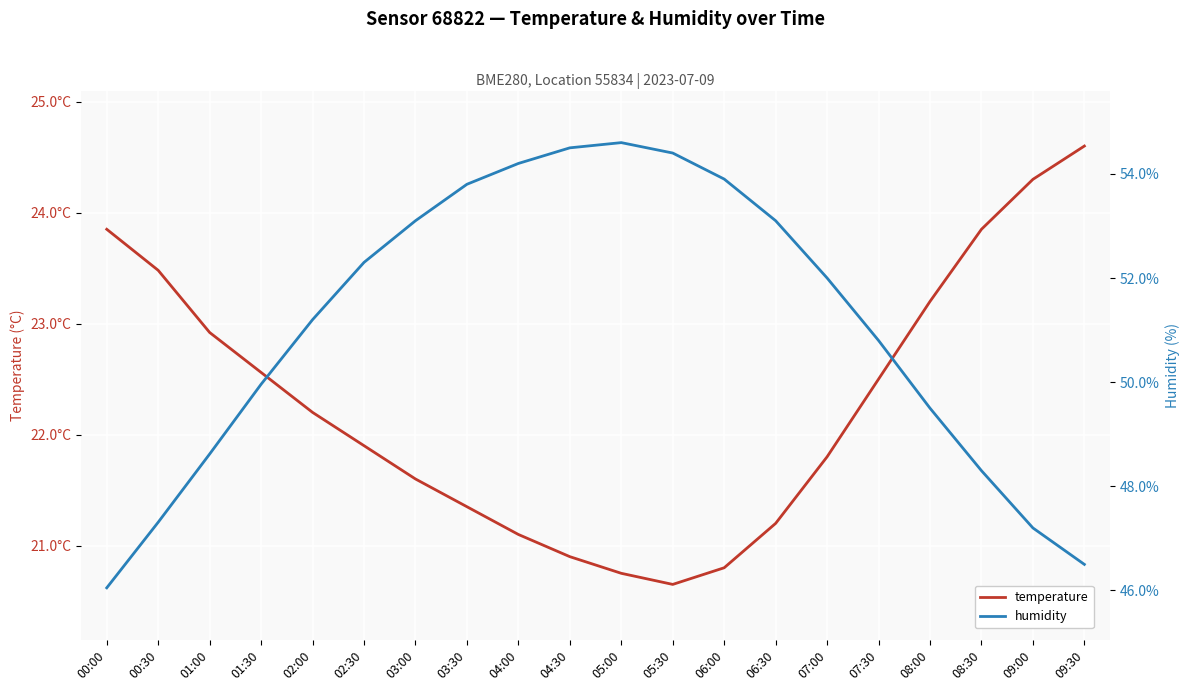

List the labels in order of temperature value, smallest first.

05:30, 05:00, 06:00, 04:30, 04:00, 06:30, 03:30, 03:00, 07:00, 02:30, 02:00, 07:30, 01:30, 01:00, 08:00, 00:30, 00:00, 08:30, 09:00, 09:30